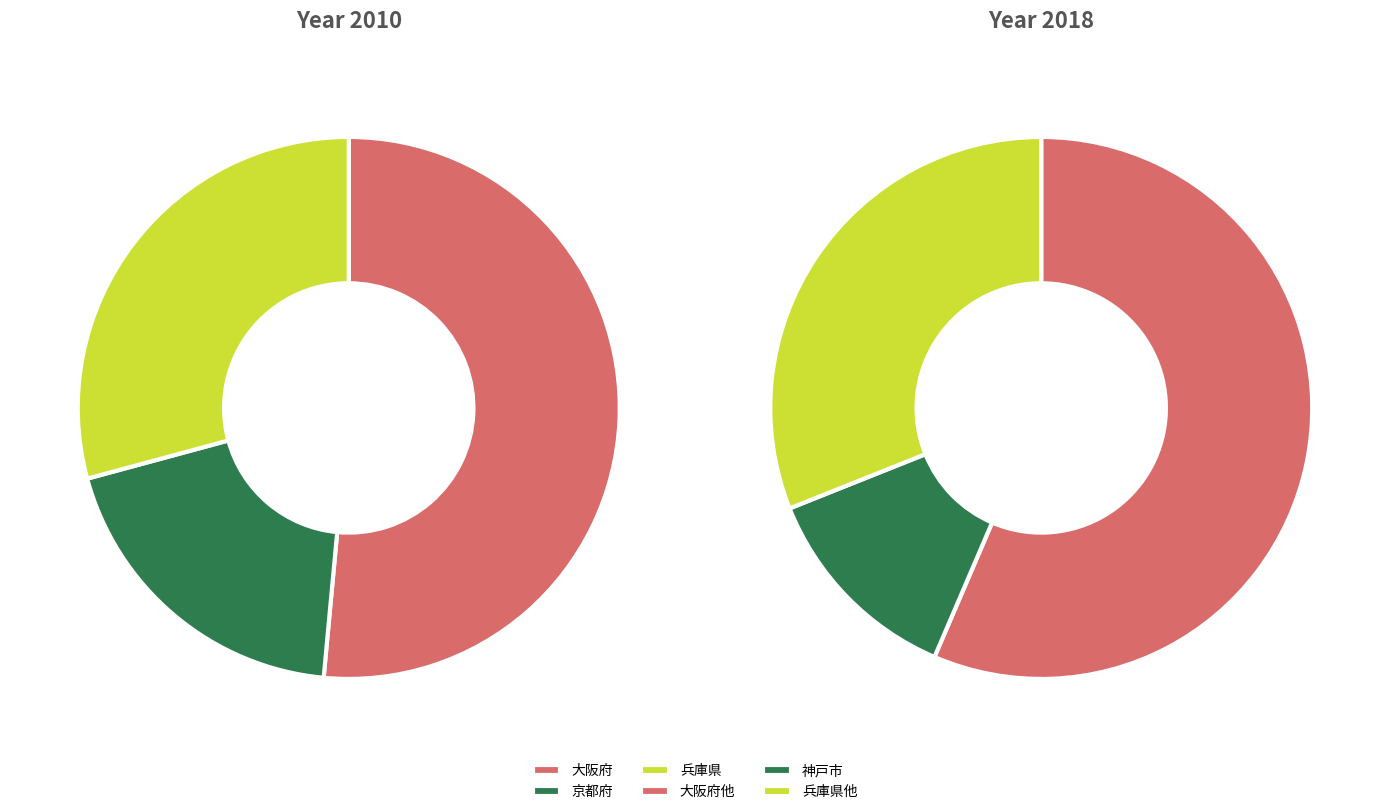

Is it true that 兵庫県 is 35% of the pie?

False